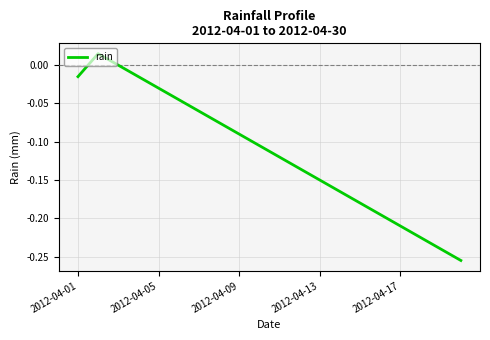

What is the difference between the maximum and minimum values?

0.3